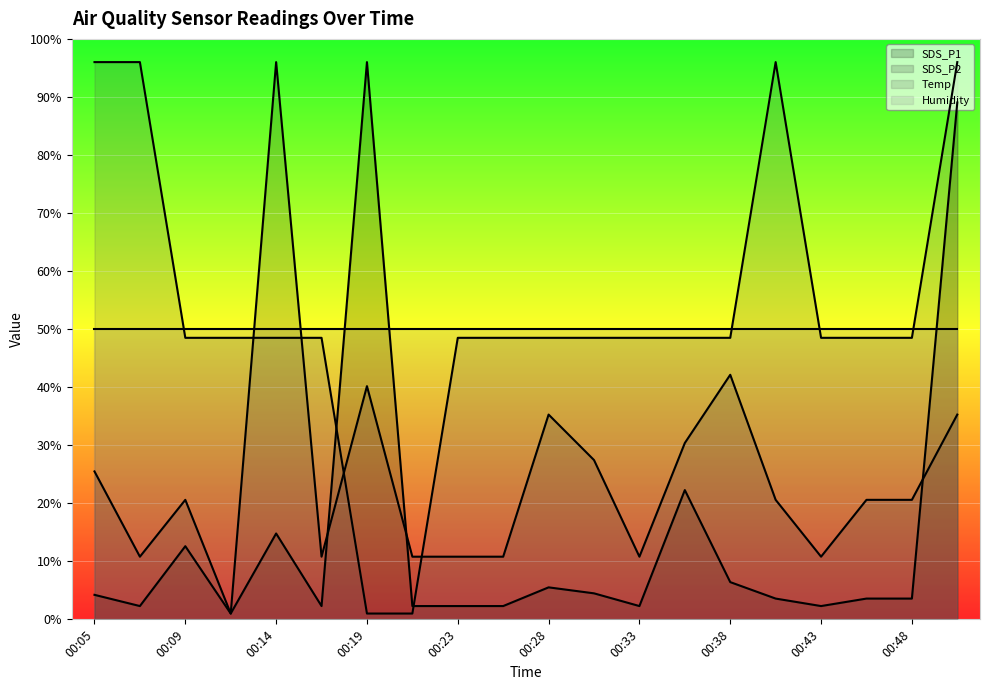

What are all the series names shown in the legend?

SDS_P1, SDS_P2, Temp, Humidity